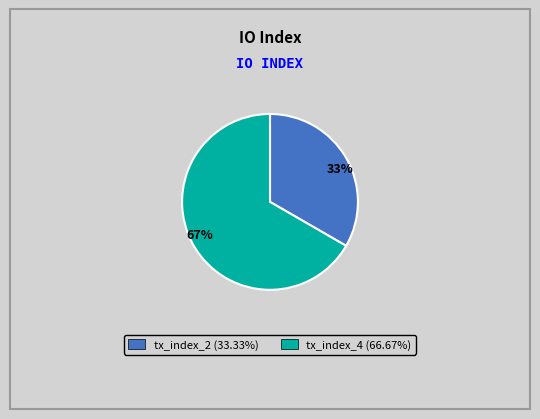

What is the ratio of the value at tx_index_4 to the value at tx_index_2?

2.0